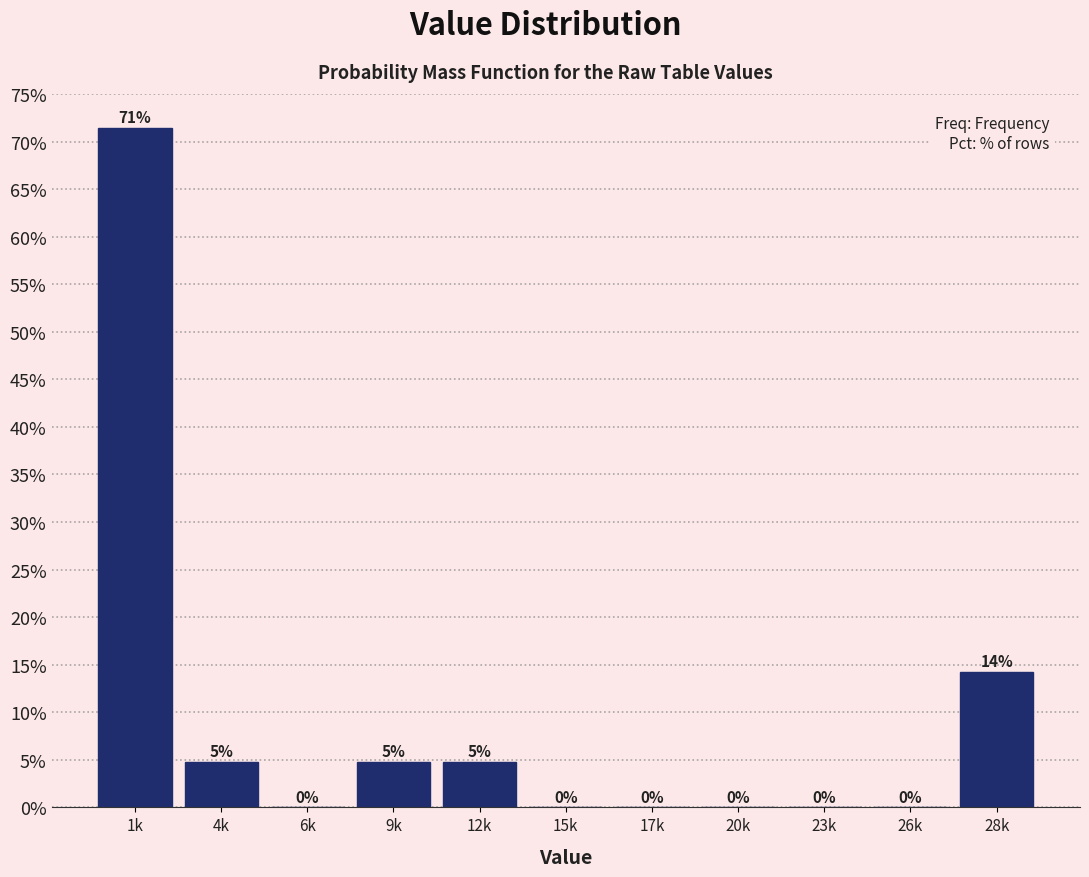

Between 17k and 12k, which is larger?

12k